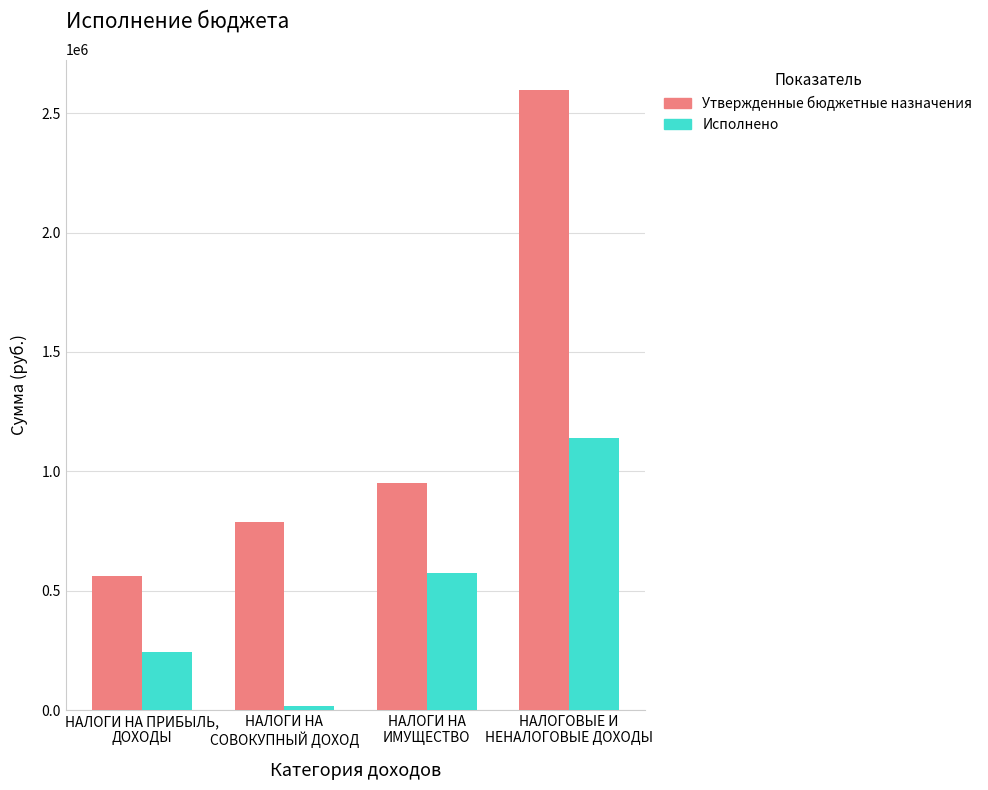

What is the maximum value shown in the chart?

2594900.0